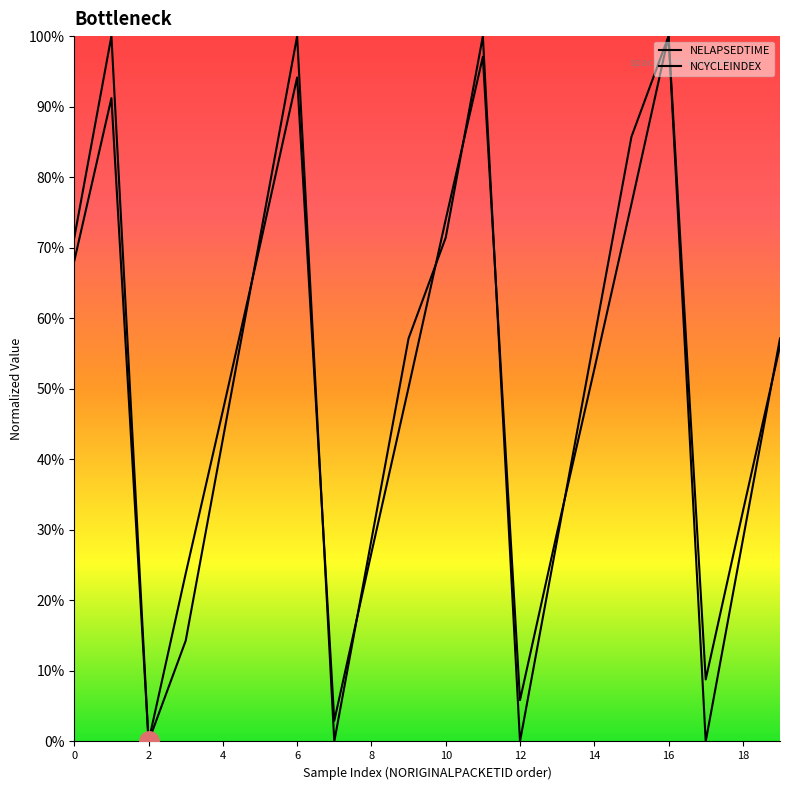

Between 0 and 10, which series saw the biggest shift?

NELAPSEDTIME